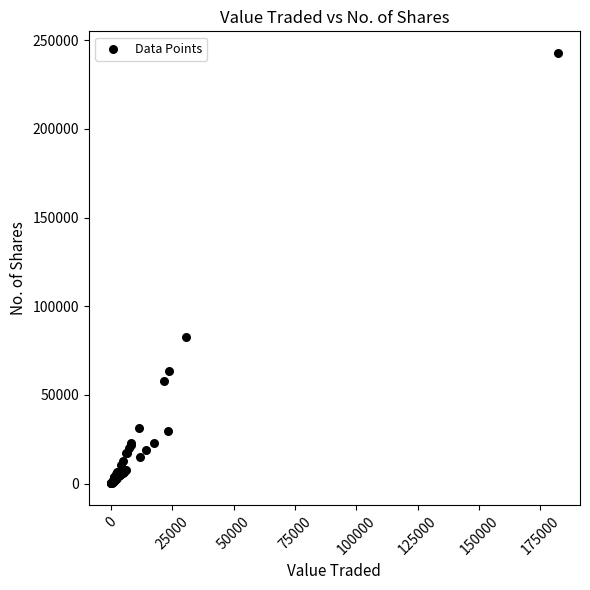

What Y value in the scatter plot is closest to 121462?

82434